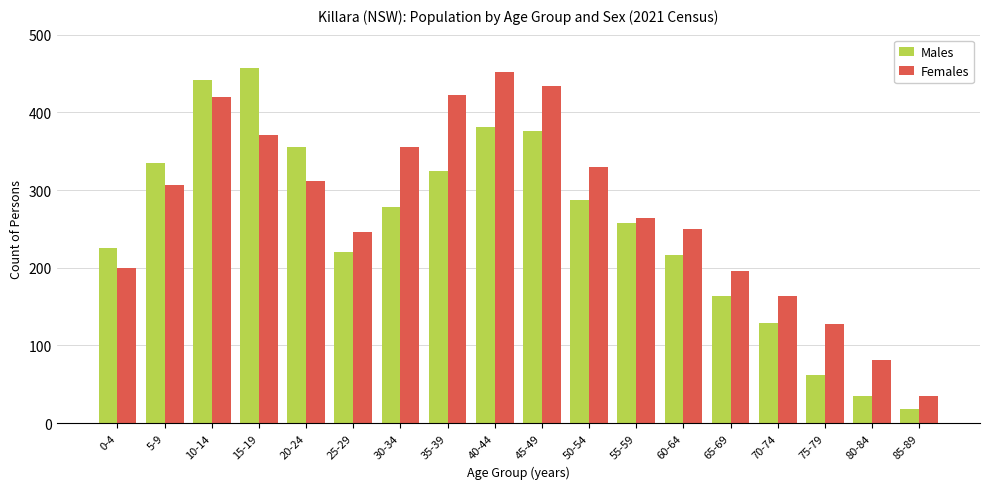

What position from the right is 80-84?

2